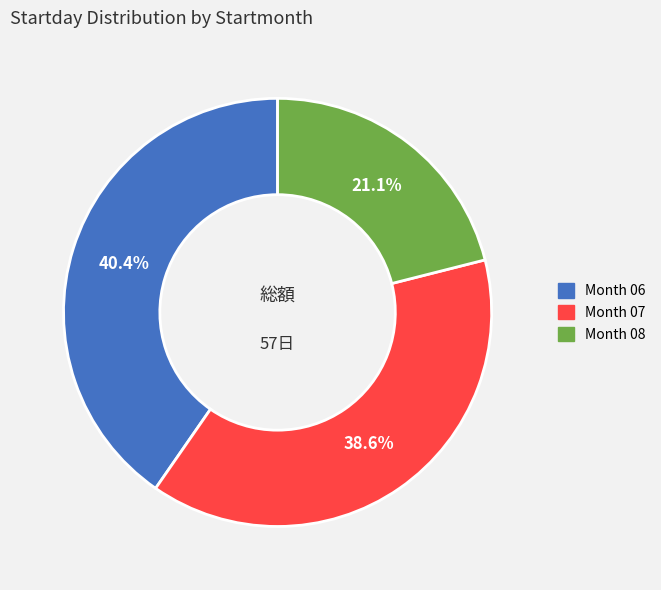

Is there any slice that represents more than half of the pie?

No